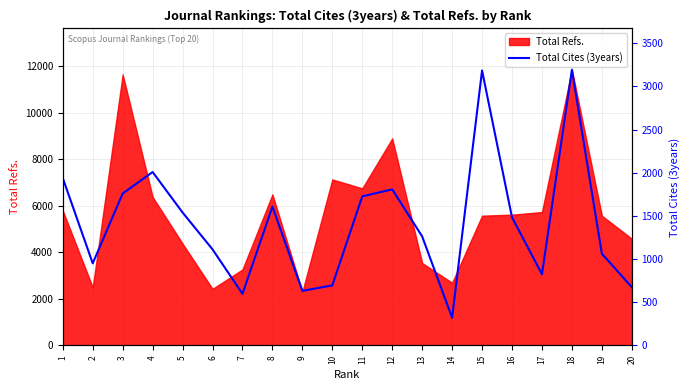

Reading left to right, transcribe all the data shown in this chart.

1938	950	1759	2008	1539	1112	597	1607	631	695	1726	1807	1262	320	3184	1483	824	3192	1062	674